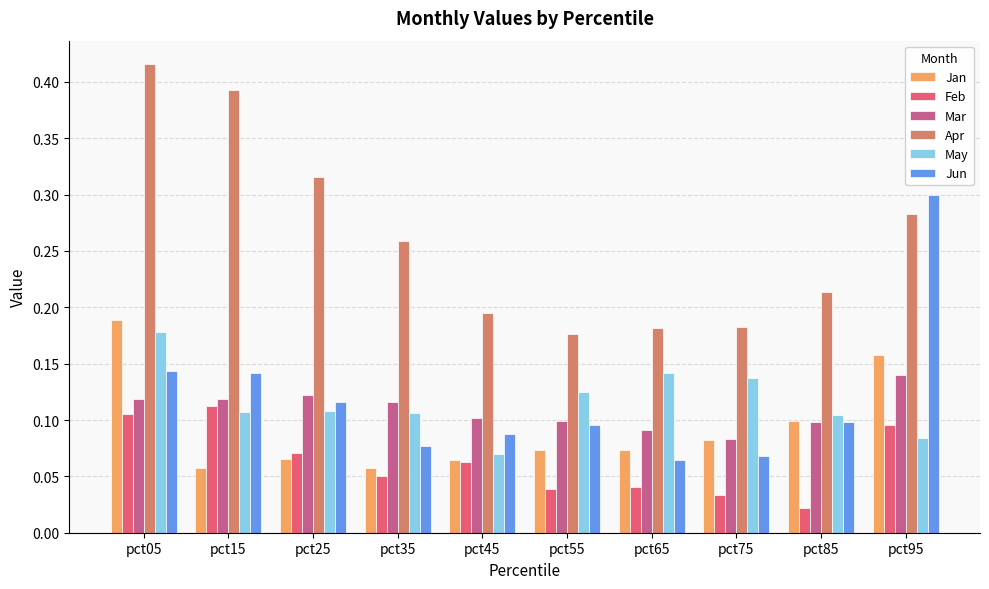

What is the sum of all May values?

1.2